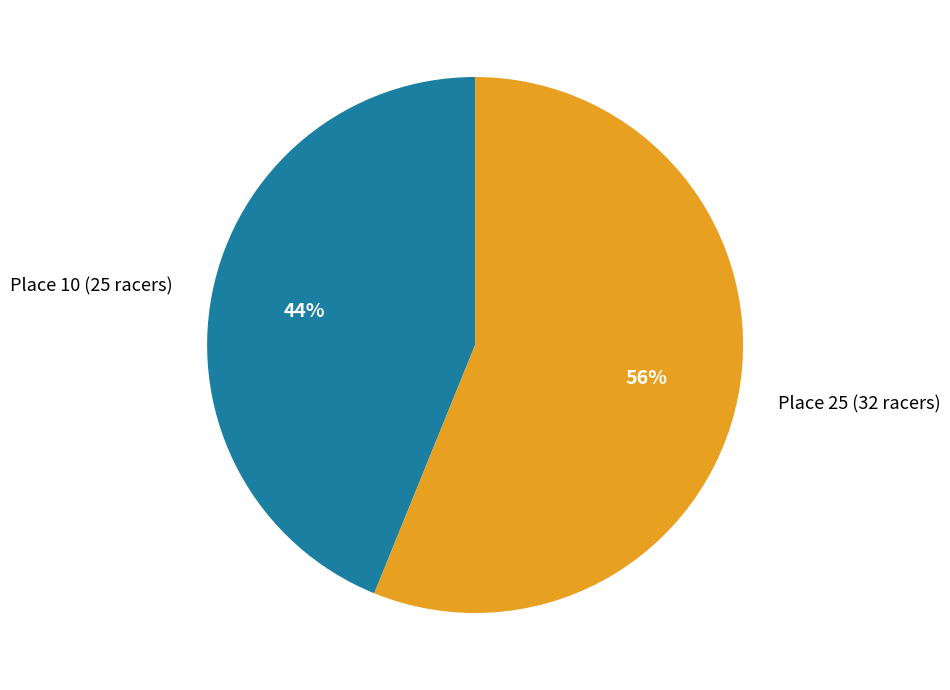

Does Place 10 (25 racers) represent more than half of the total?

No